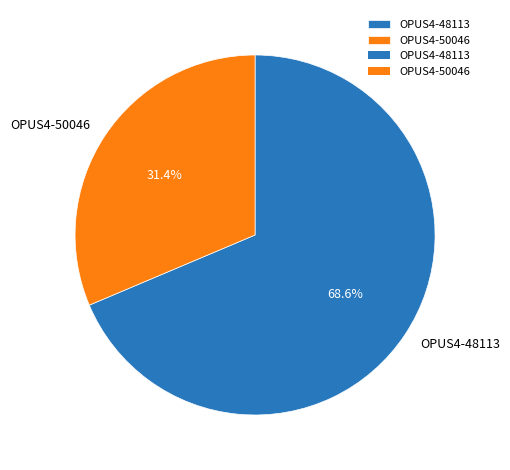

Which category has the smallest portion of the pie?

OPUS4-50046